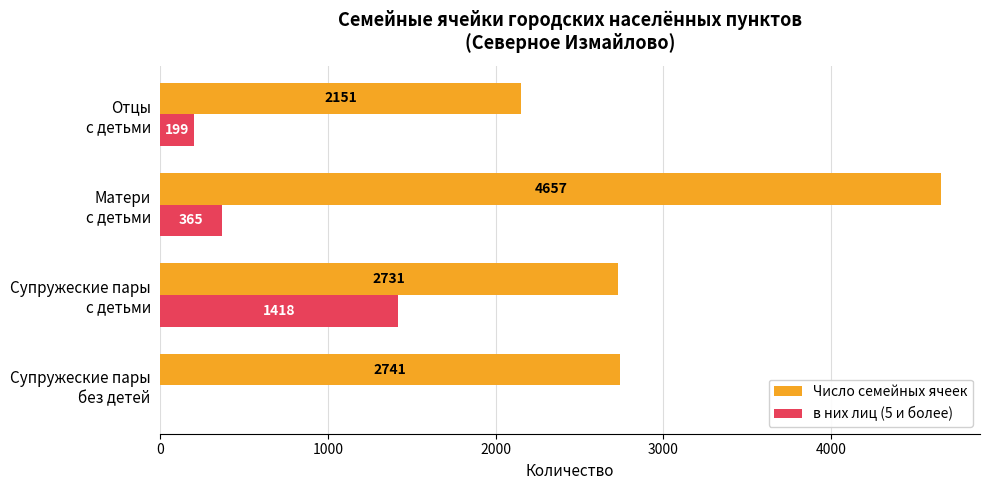

What is the greatest value displayed?

4657